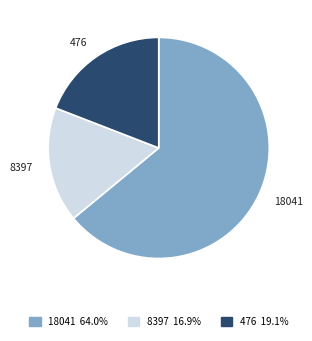

Count the number of slices in the pie.

3